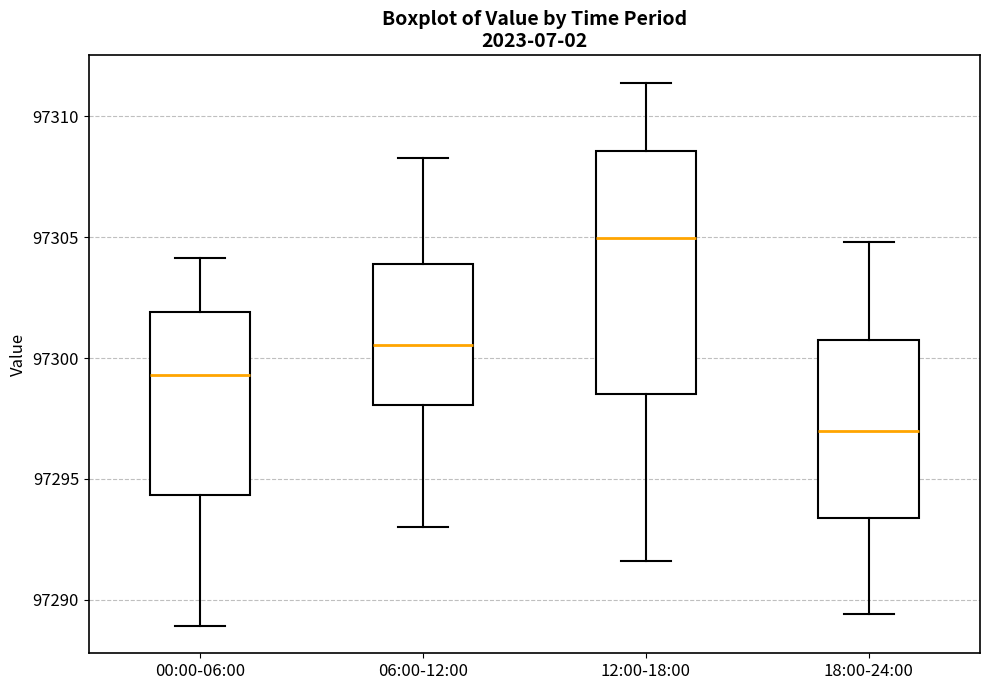

Where does the median line of the box for 00:00-06:00 sit on the y-axis? The values are not printed on the chart, so give them approximately, as read against the axis.

97299.5